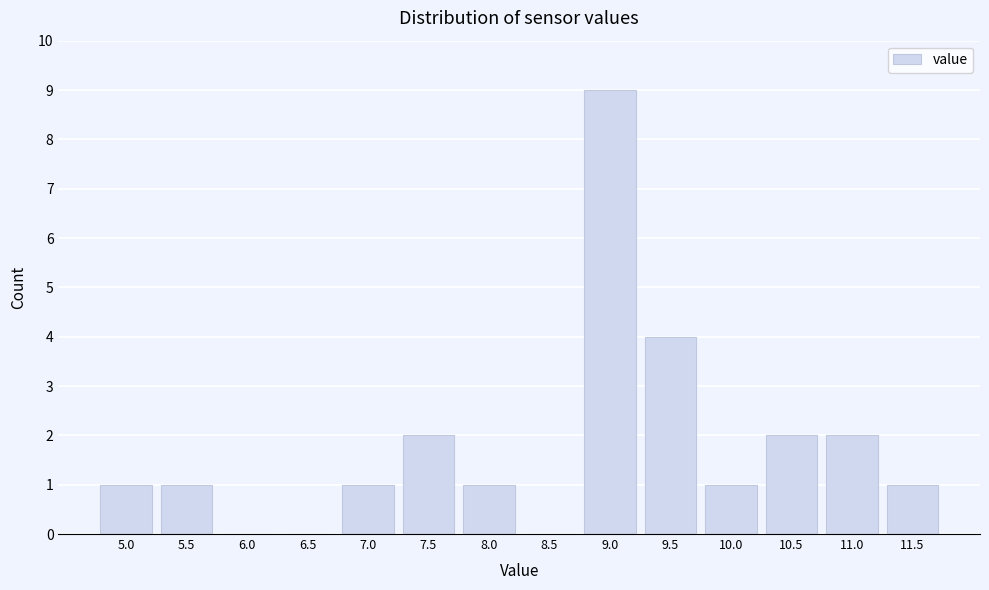

Reading left to right, transcribe all the data shown in this chart.

5.0=1	5.5=1	6.0=0	6.5=0	7.0=1	7.5=2	8.0=1	8.5=0	9.0=9	9.5=4	10.0=1	10.5=2	11.0=2	11.5=1